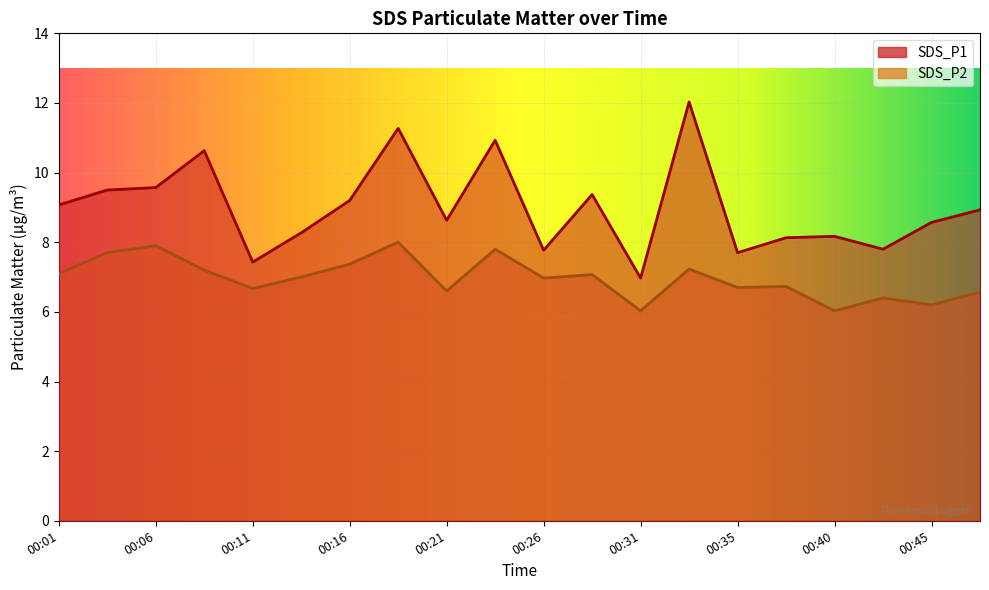

What is the total value across all series at 00:23?

18.7